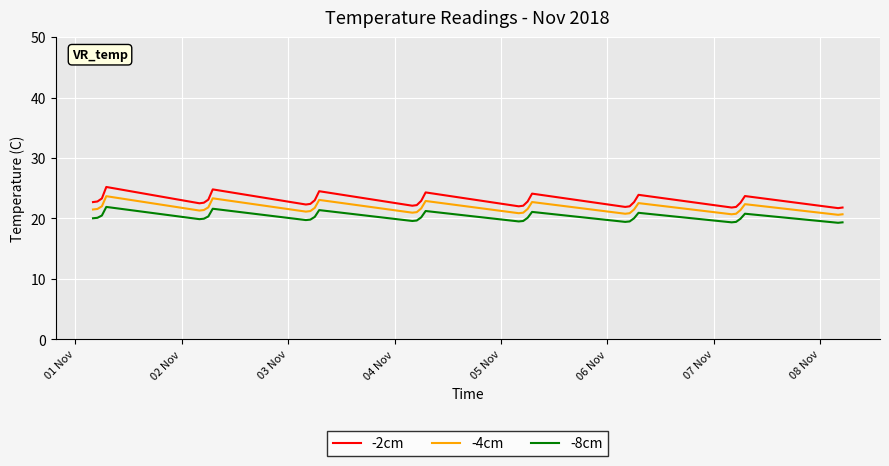

What is the maximum value for -2cm?

25.2